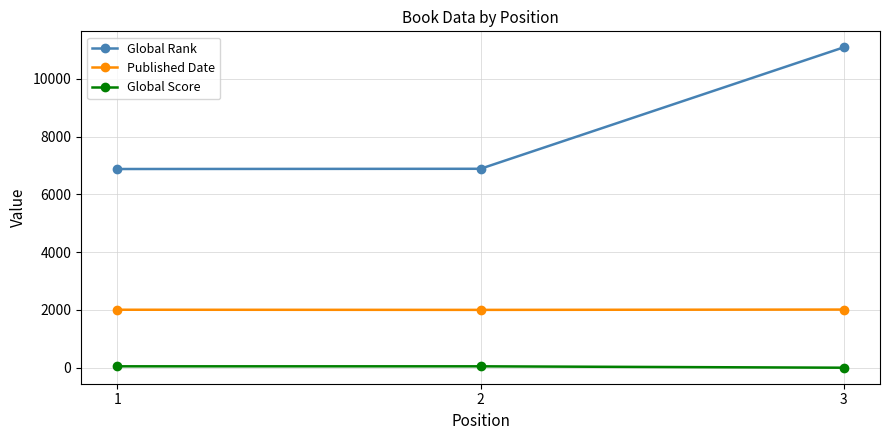

Rank the series at 1 from highest to lowest value.

Global Rank, Published Date, Global Score